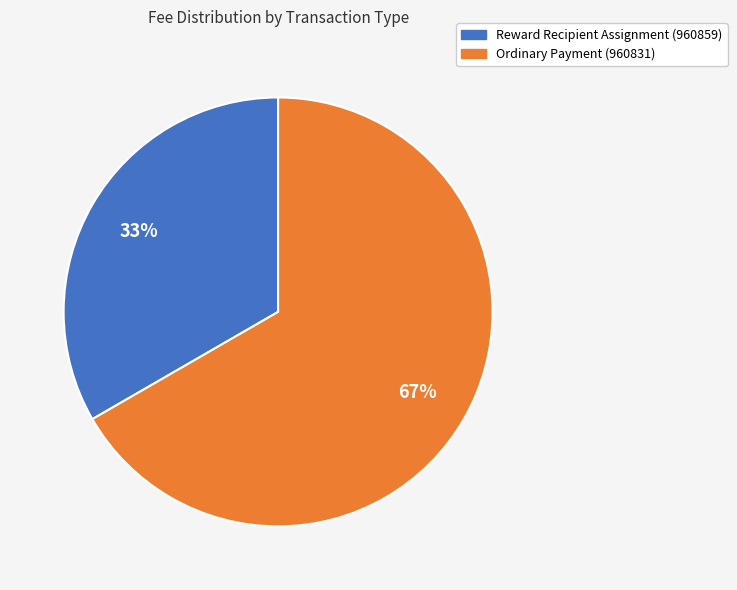

Is Ordinary Payment (960831) the majority of the pie?

Yes